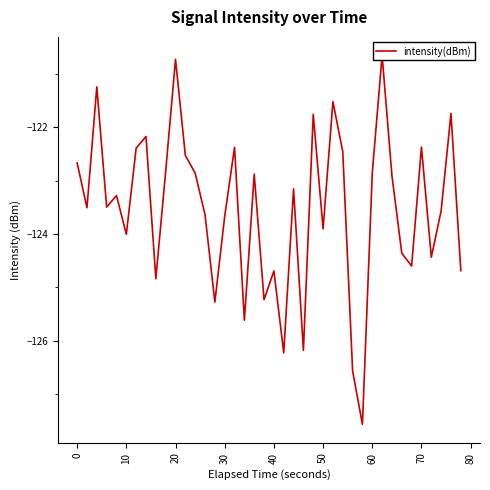

Reading left to right, what are all the values shown in this chart?

-122.7	-123.5	-121.2	-123.5	-123.3	-124.0	-122.4	-122.2	-124.8	-122.8	-120.7	-122.5	-122.9	-123.6	-125.3	-123.7	-122.4	-125.6	-122.9	-125.2	-124.7	-126.2	-123.2	-126.2	-121.8	-123.9	-121.5	-122.5	-126.6	-127.6	-122.9	-120.7	-122.9	-124.4	-124.6	-122.4	-124.4	-123.6	-121.7	-124.7